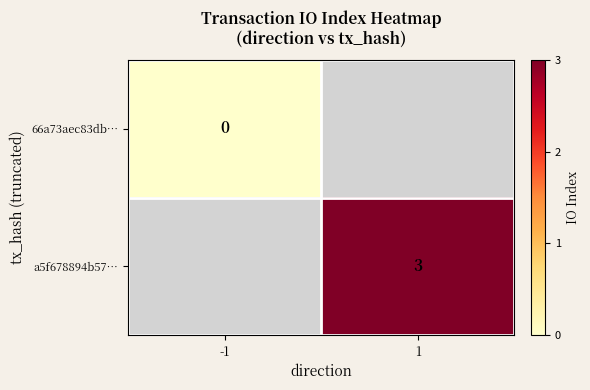

The a5f678894b57… series shows 3 at 1. True or false?

True